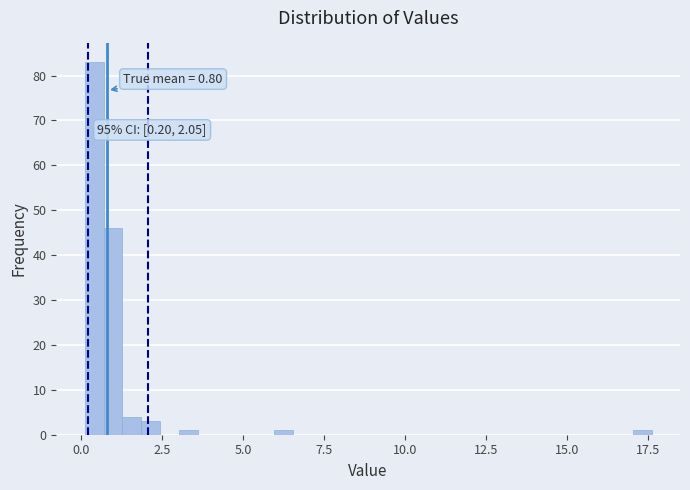

Around what value on the x-axis is the tallest bar? Give the approximate position of its centre, as read against the axis.

0.5